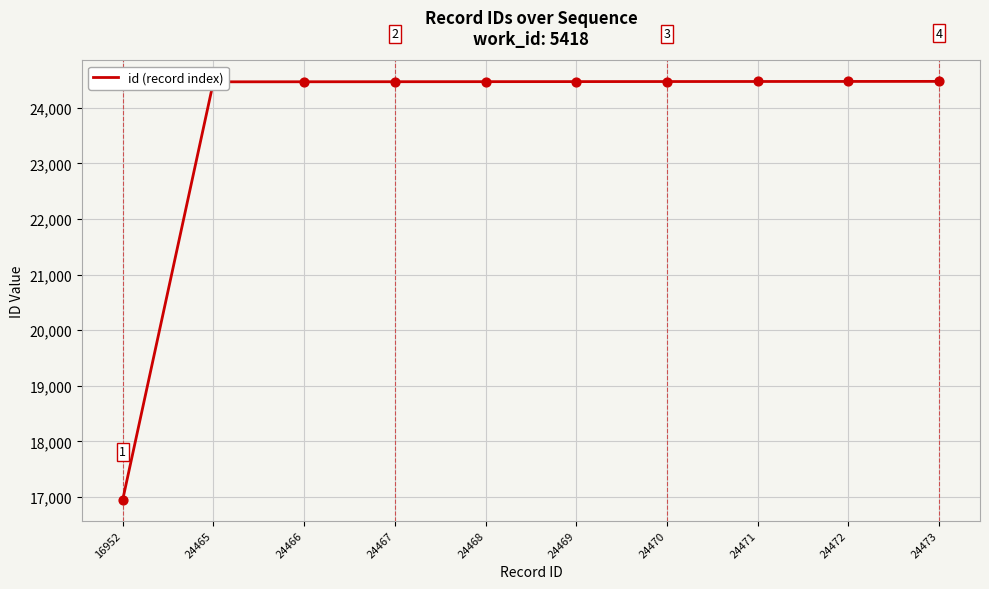

Which has a higher value, 16952 or 24466?

24466